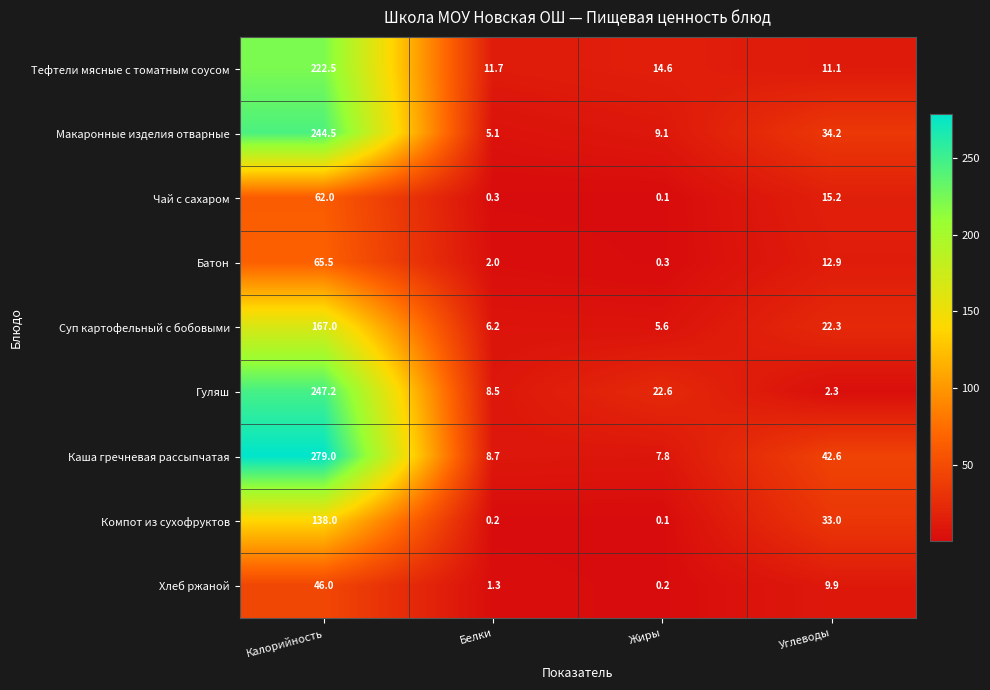

Rank the series by their maximum value, from lowest to highest.

Хлеб ржаной, Чай с сахаром, Батон, Компот из сухофруктов, Суп картофельный с бобовыми, Тефтели мясные с томатным соусом, Макаронные изделия отварные, Гуляш, Каша гречневая рассыпчатая